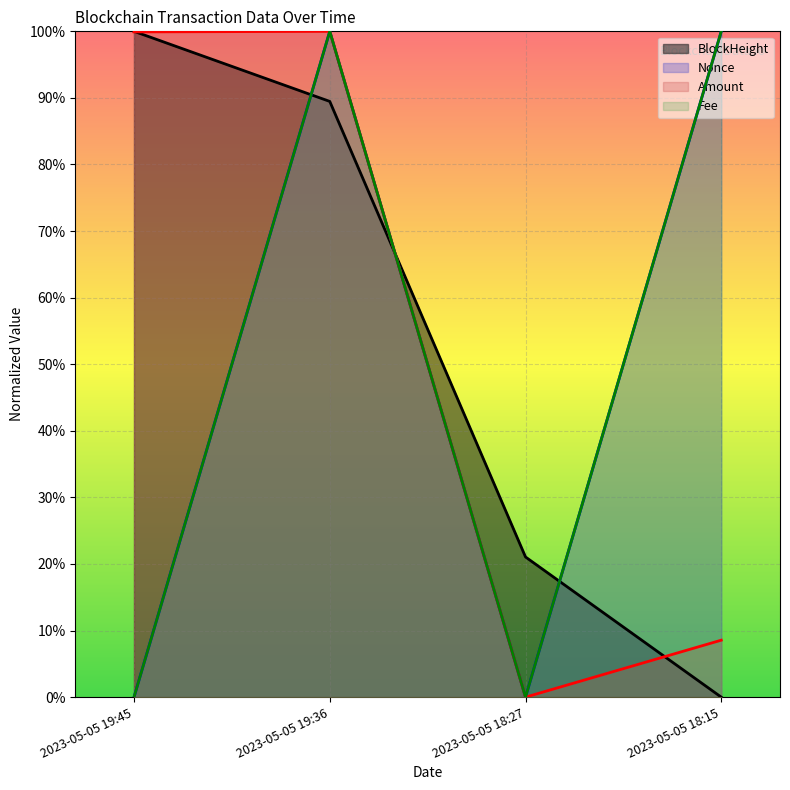

True or false: Fee and Amount cross at least once.

False